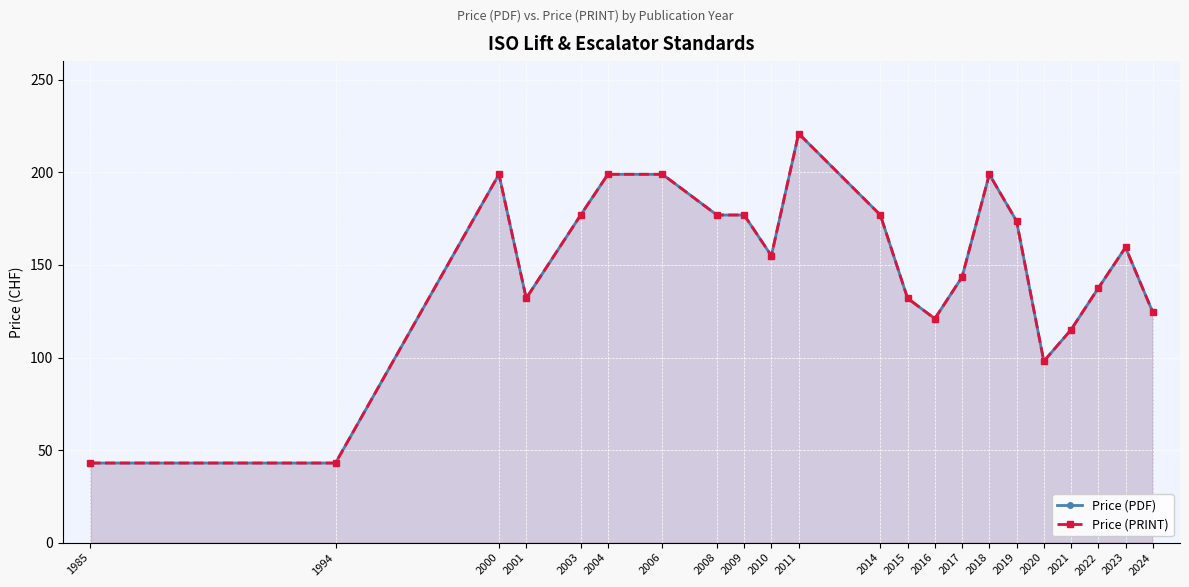

True or false: Price (PRINT) and Price (PDF) intersect in this chart.

False